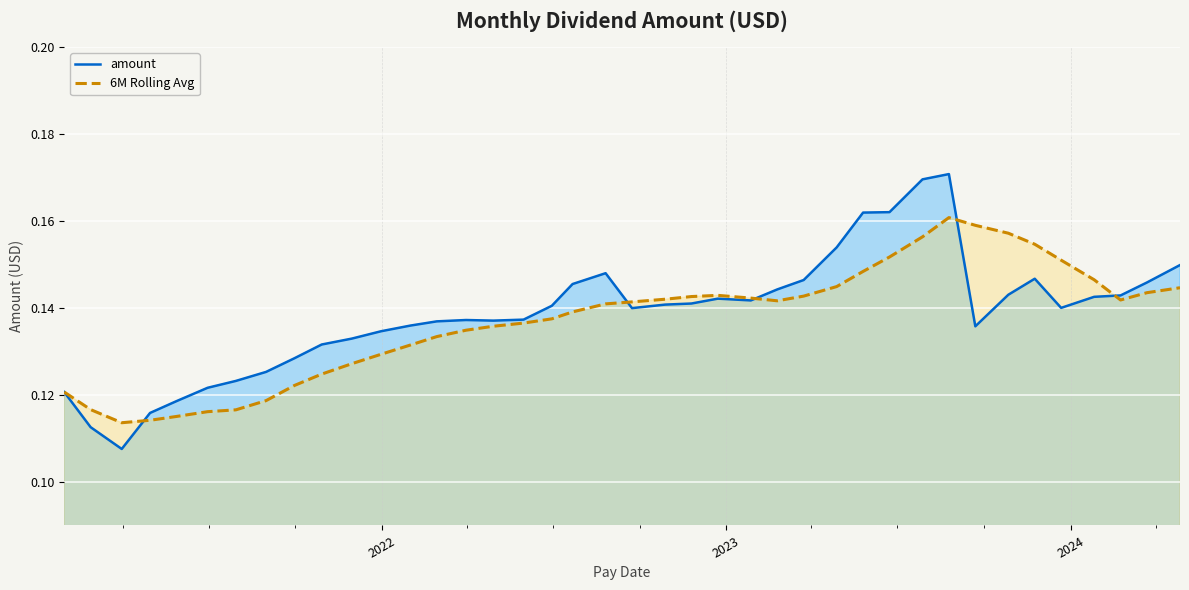

Count the 6M Rolling Avg values in the range 0 to 1.

40